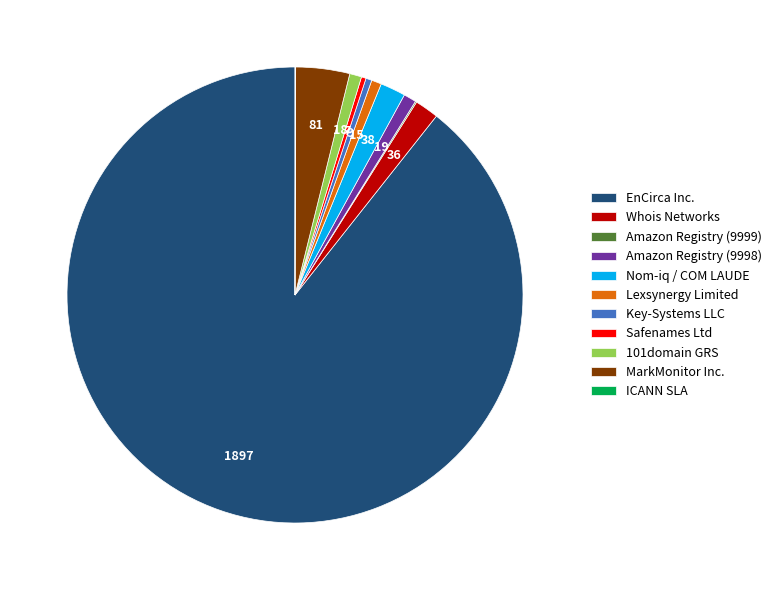

Does any single category account for the majority?

Yes